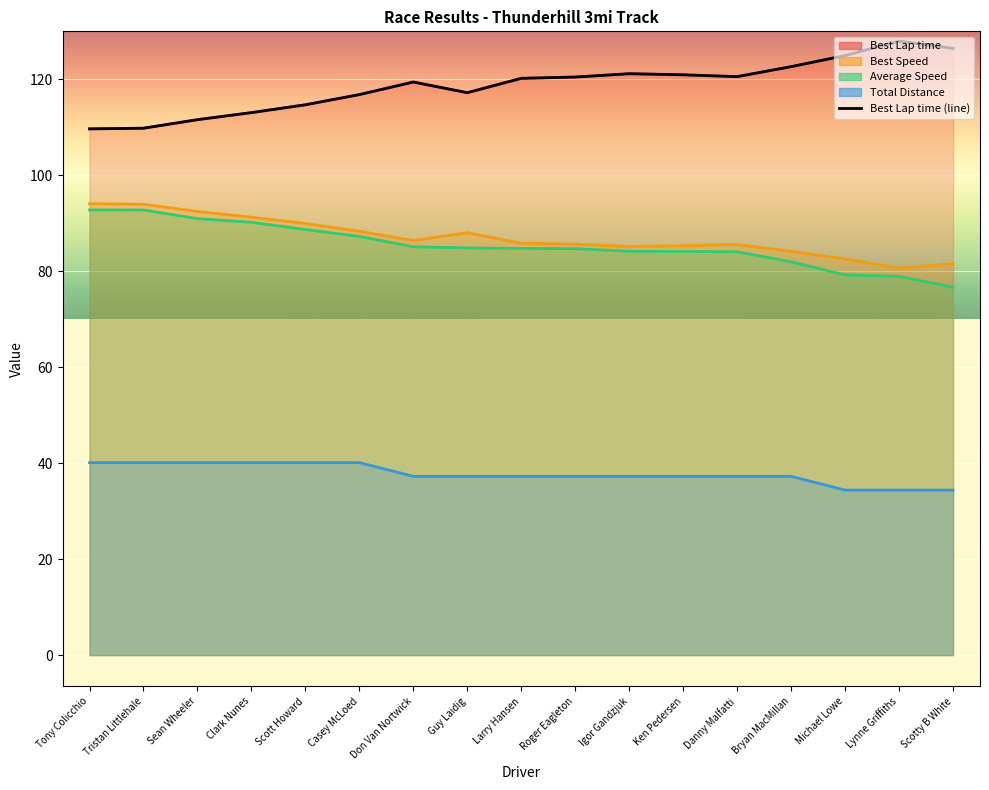

How many values in the Best Speed series exceed 85?

13